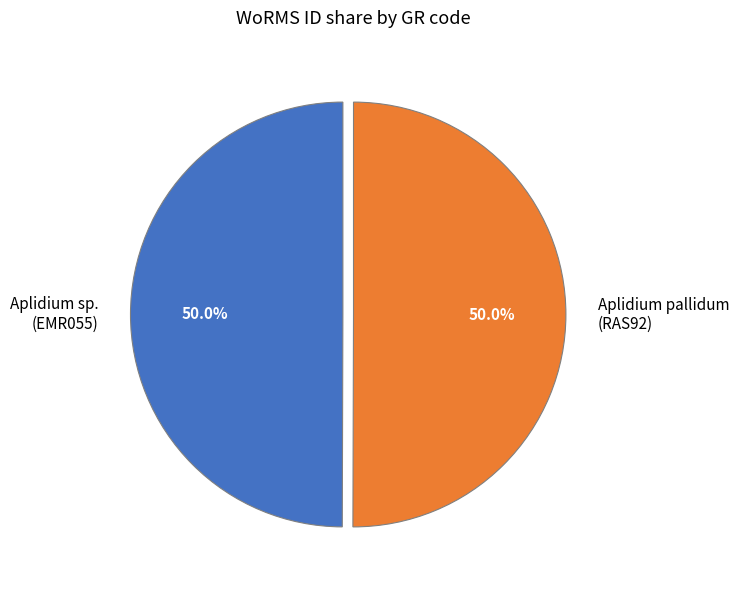

How many slices are in this pie chart?

2